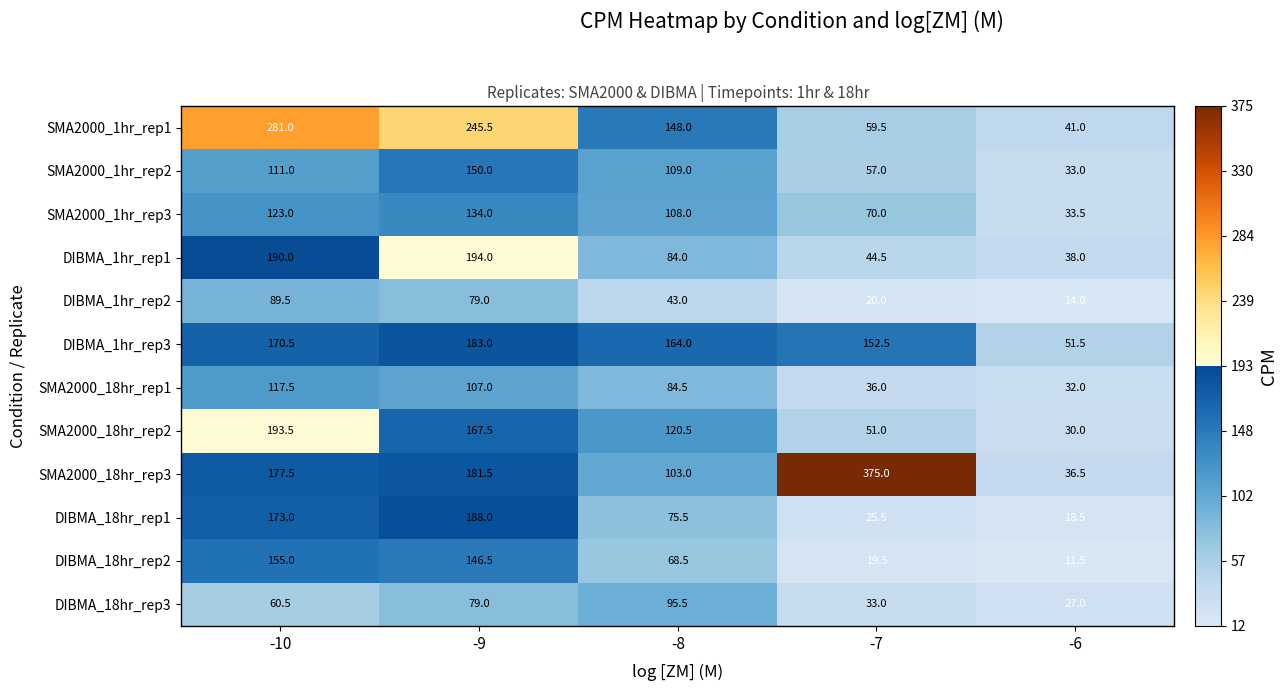

How many series are shown in this chart?

12